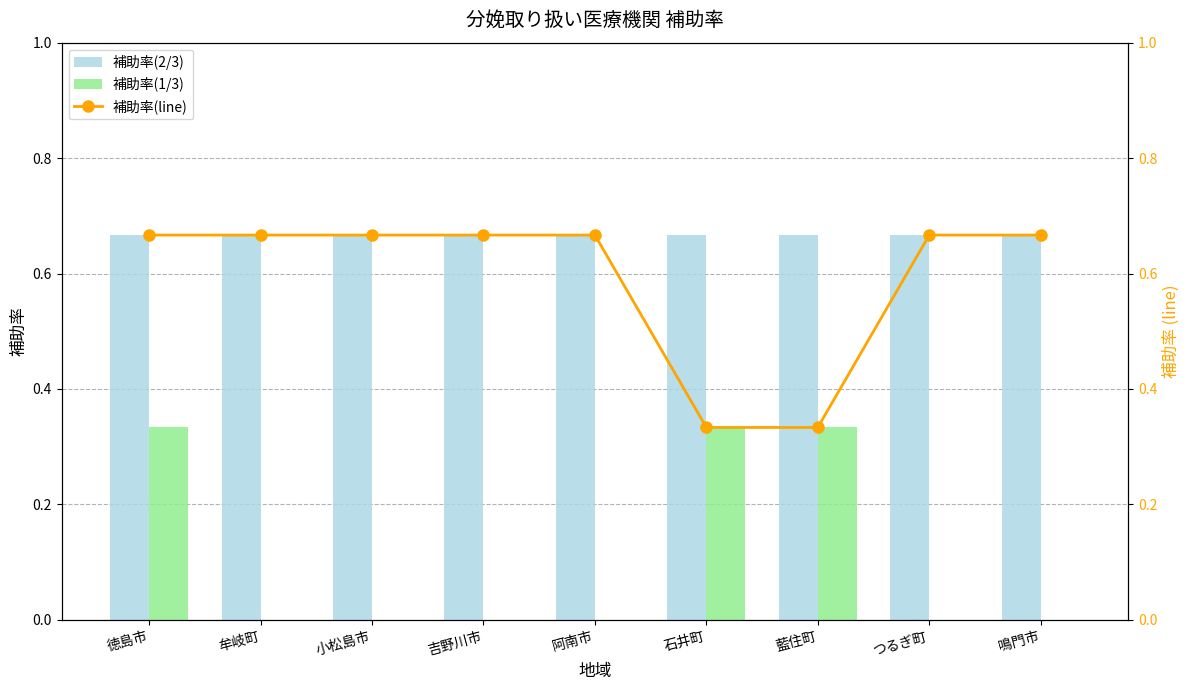

Read the 補助率(line) value at 鳴門市.

0.7